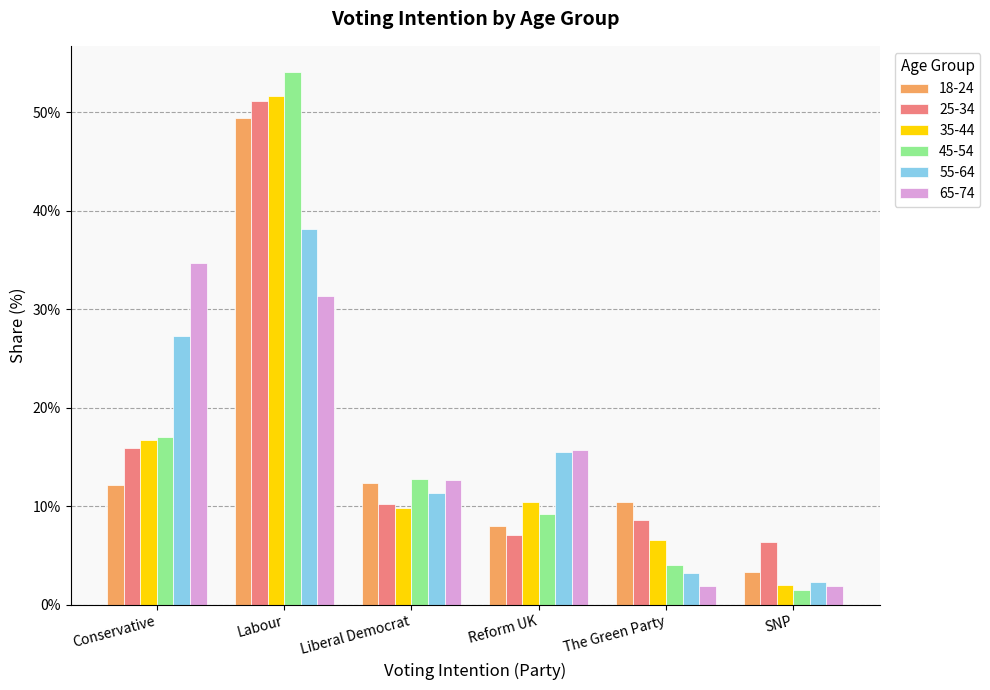

What is the total value across all series at Liberal Democrat?

69.4